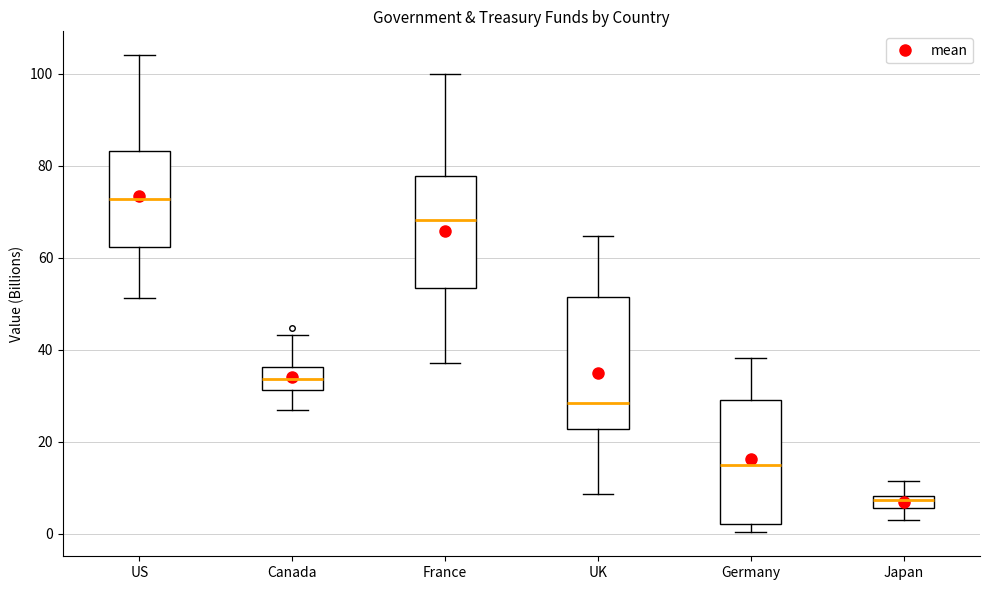

Which box has the lowest median line?

Japan